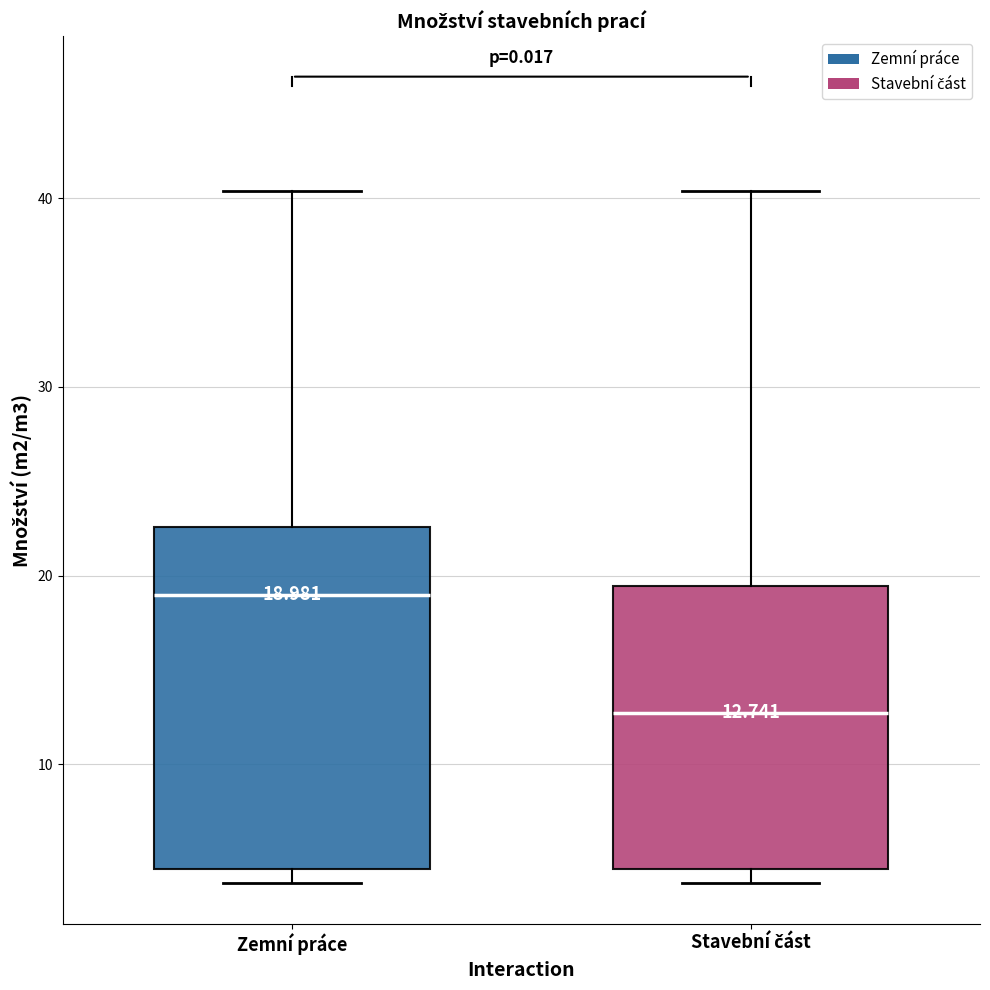

Which box has the lowest median line?

Stavební část